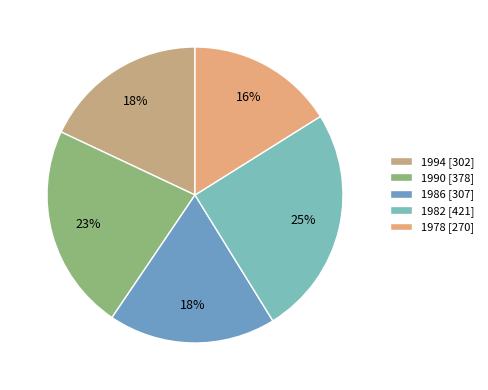

The 1986 slice represents 18% of the pie. True or false?

True